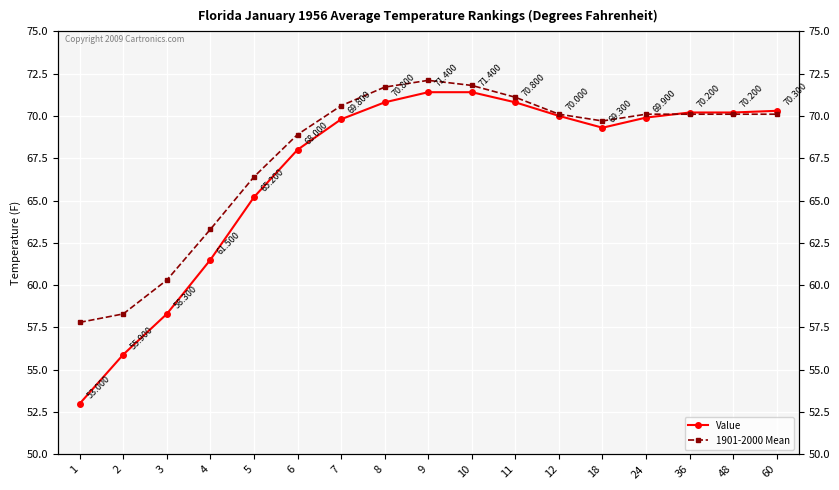

What is the difference between the second highest and second lowest values in the Value series?

15.5